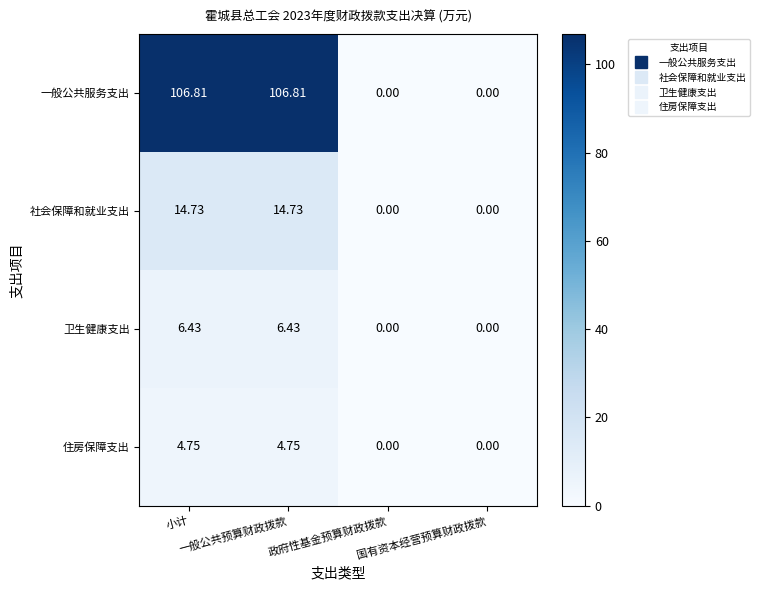

Which series has the widest spread of values?

一般公共服务支出